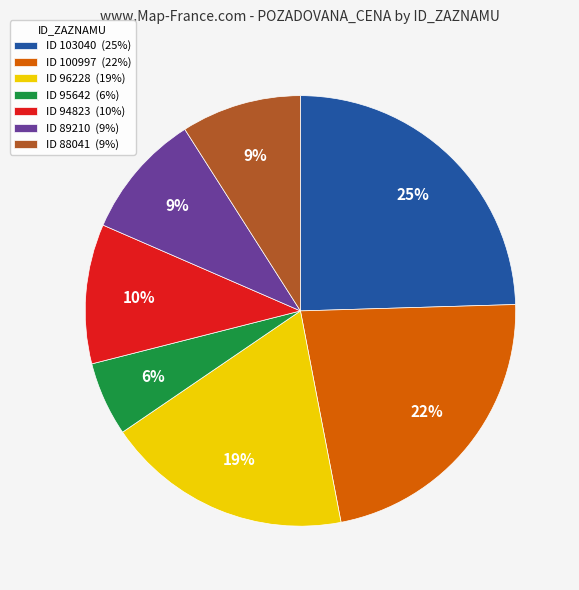

Does any single category account for the majority?

No